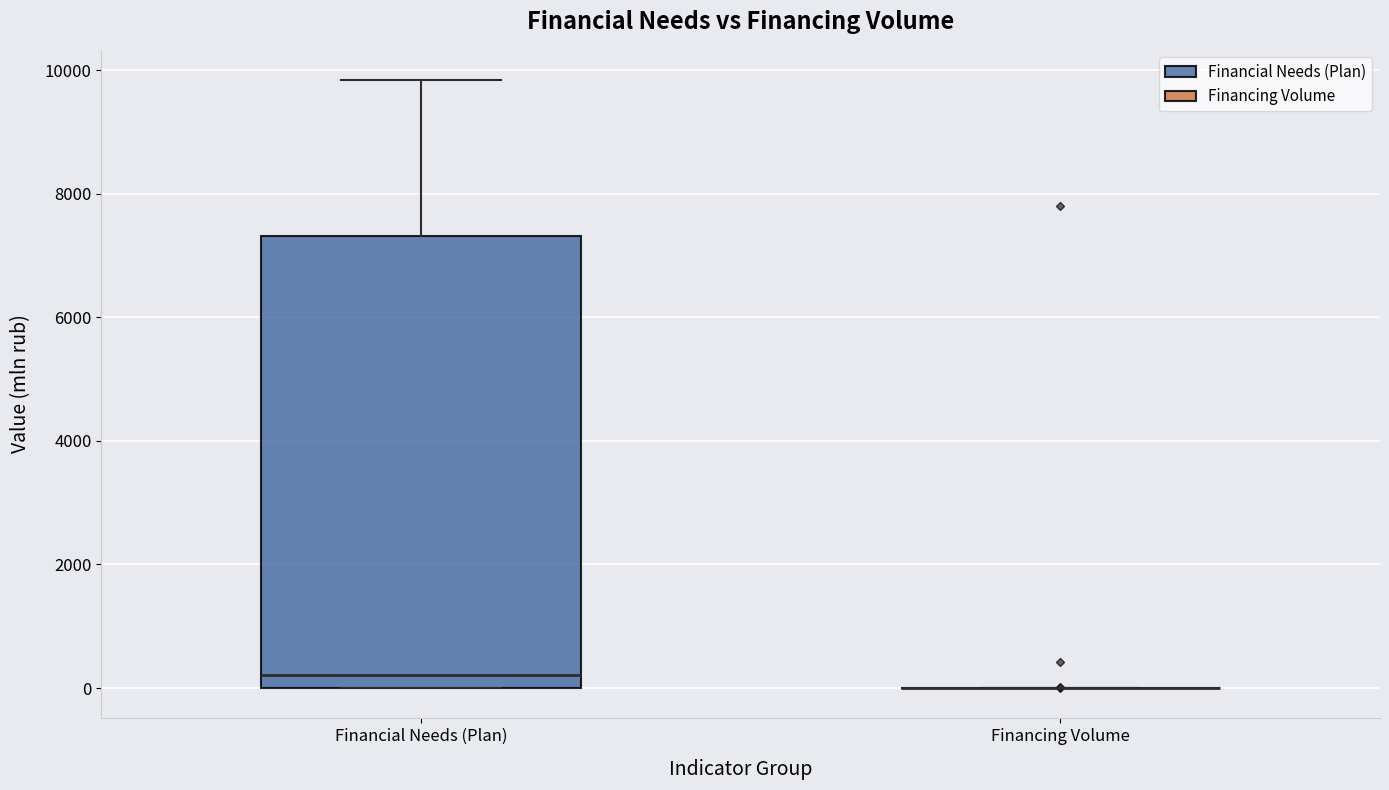

Reading left to right, transcribe this box plot: for each box, give where its median line is, the range the box spans, and where its two whiskers end, as read against the y-axis. The values are not printed on the chart, so give them approximately, as read against the axis.

Financial Needs (Plan): median 200, box 0 to 7400, whiskers 0 to 9800
Financing Volume: box collapsed to a line at 0, whiskers 0 to 0